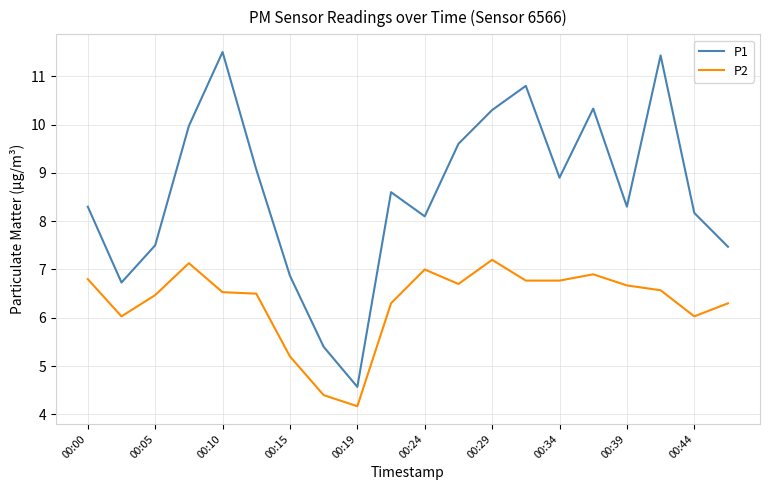

What is the maximum value for P2?

7.2